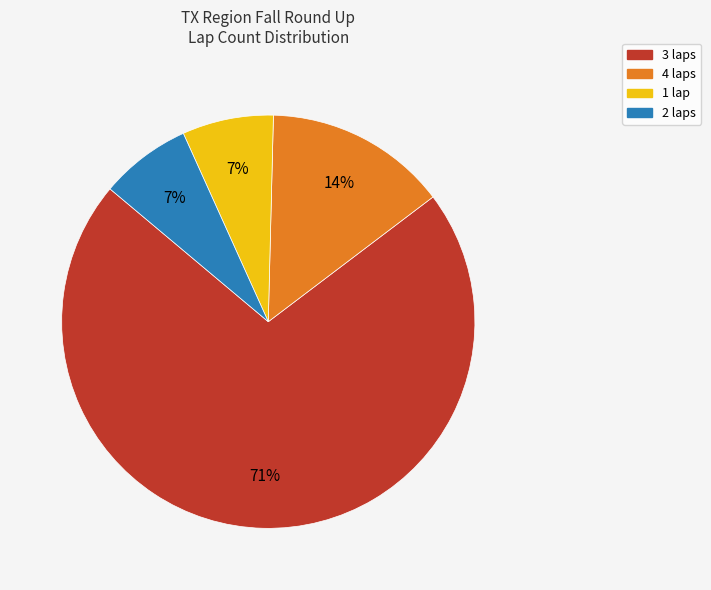

What is the largest slice in the pie chart?

3 laps